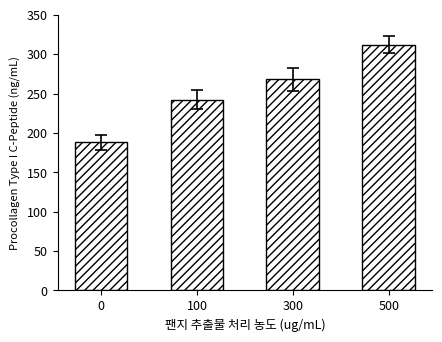

Read the value at 300, to the nearest 10.

270